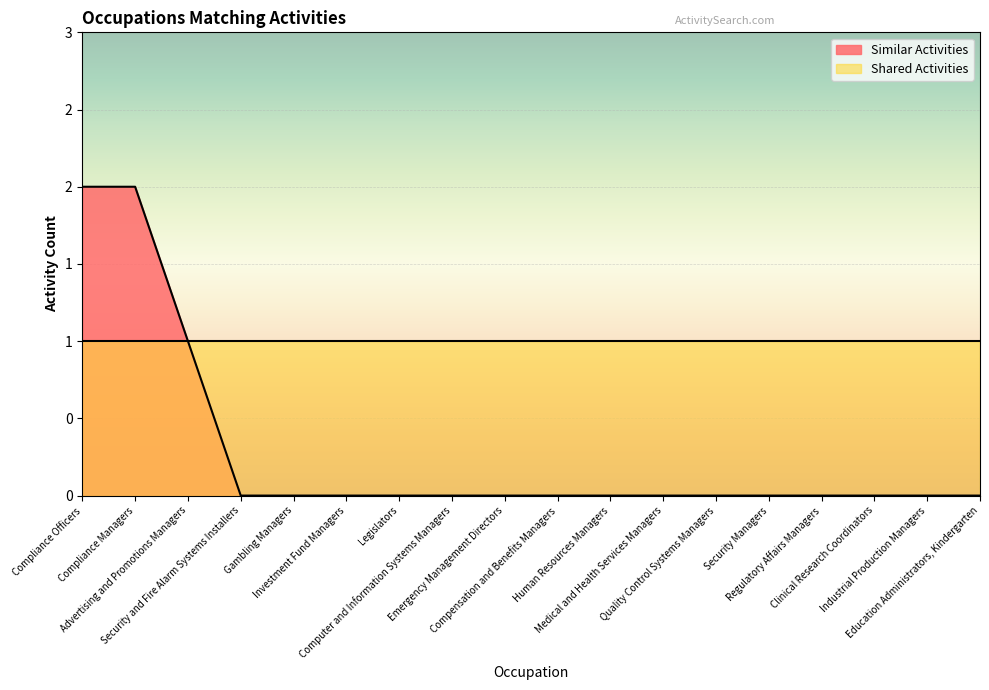

Is it true that the value at Industrial Production Managers is 0?

True